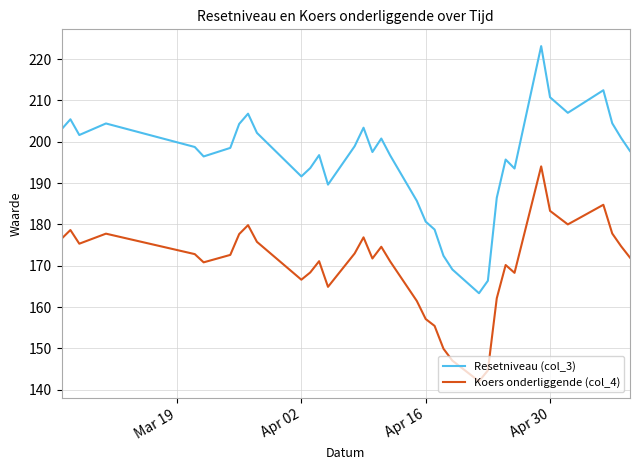

How many distinct data groups are displayed?

2